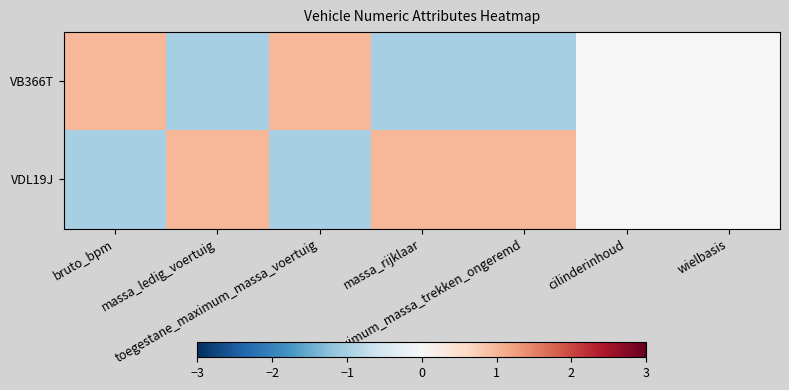

What is the greatest value displayed?

1